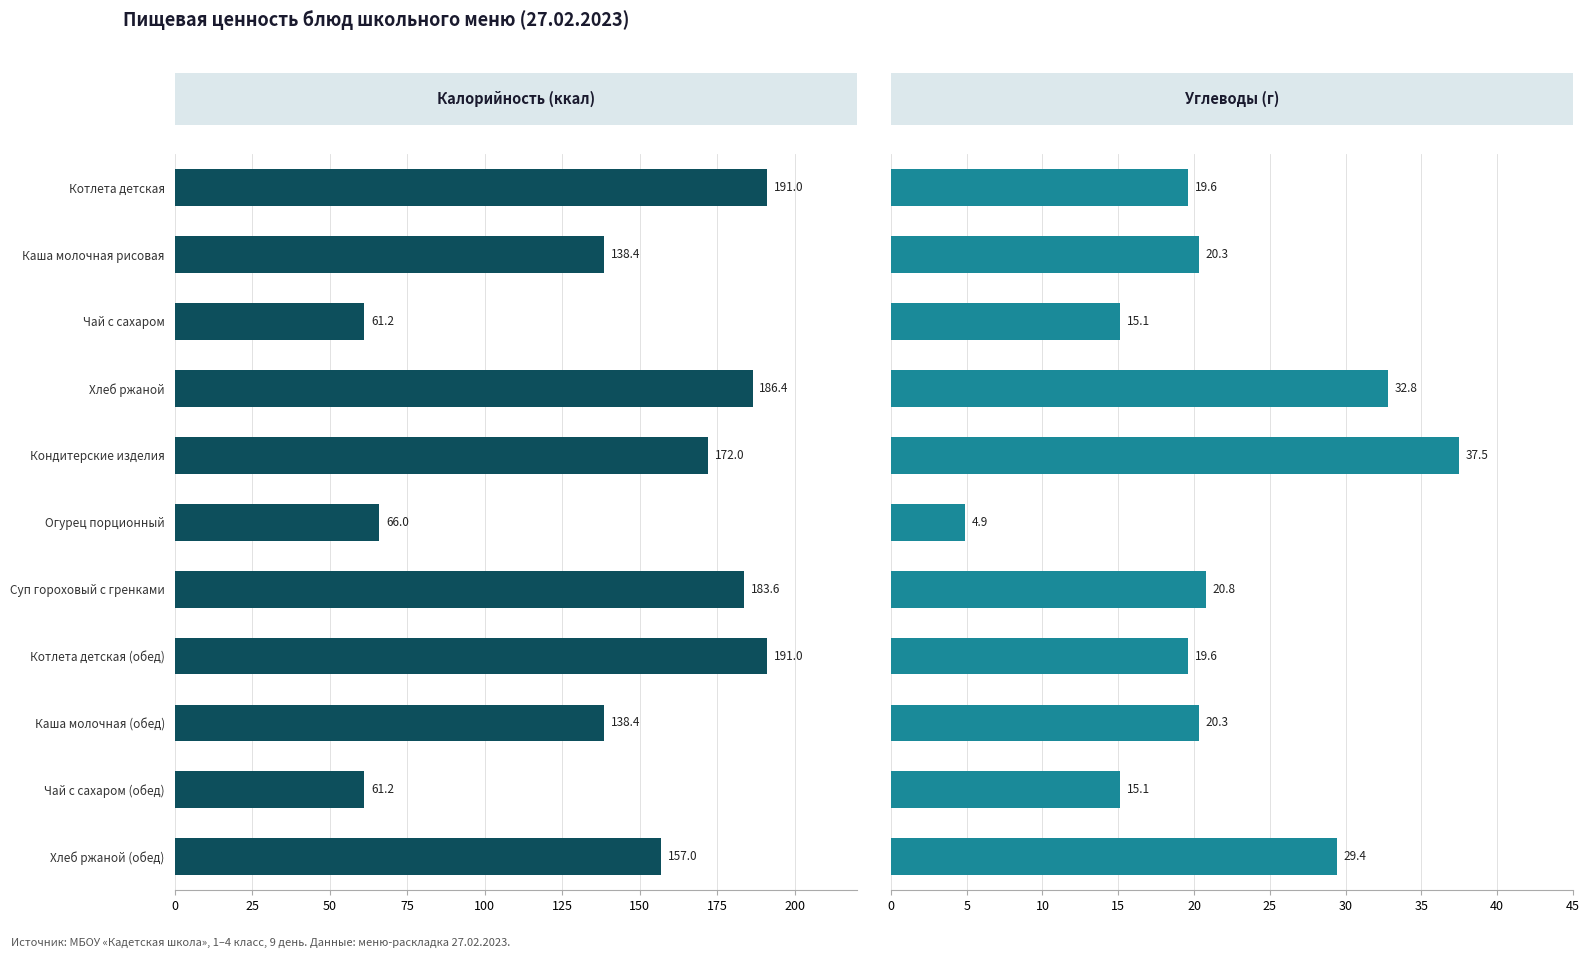

What is the difference between the maximum and minimum values in the Калорийность series?

129.8